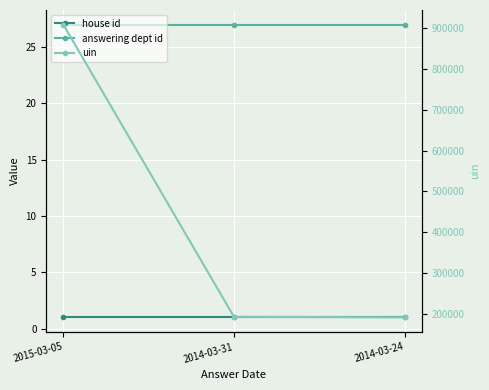

Which category has the highest value in the house id series?

2015-03-05